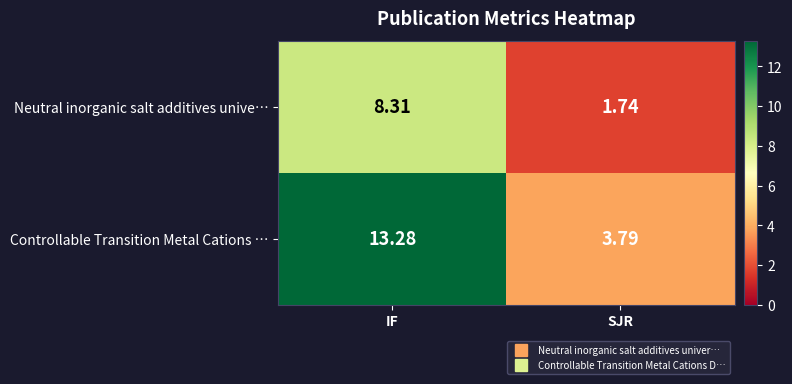

Between IF and SJR, which series saw the biggest shift?

Controllable Transition Metal Cations …